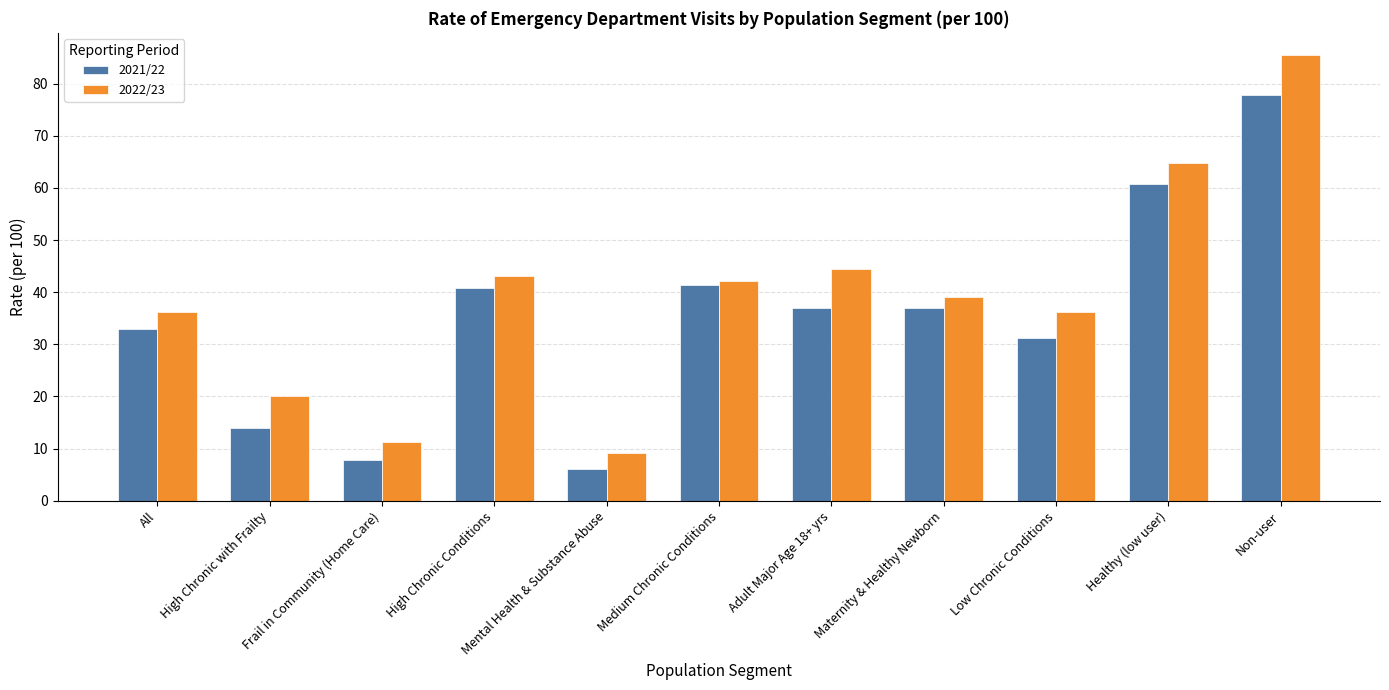

What position from the right is Mental Health & Substance Abuse?

7